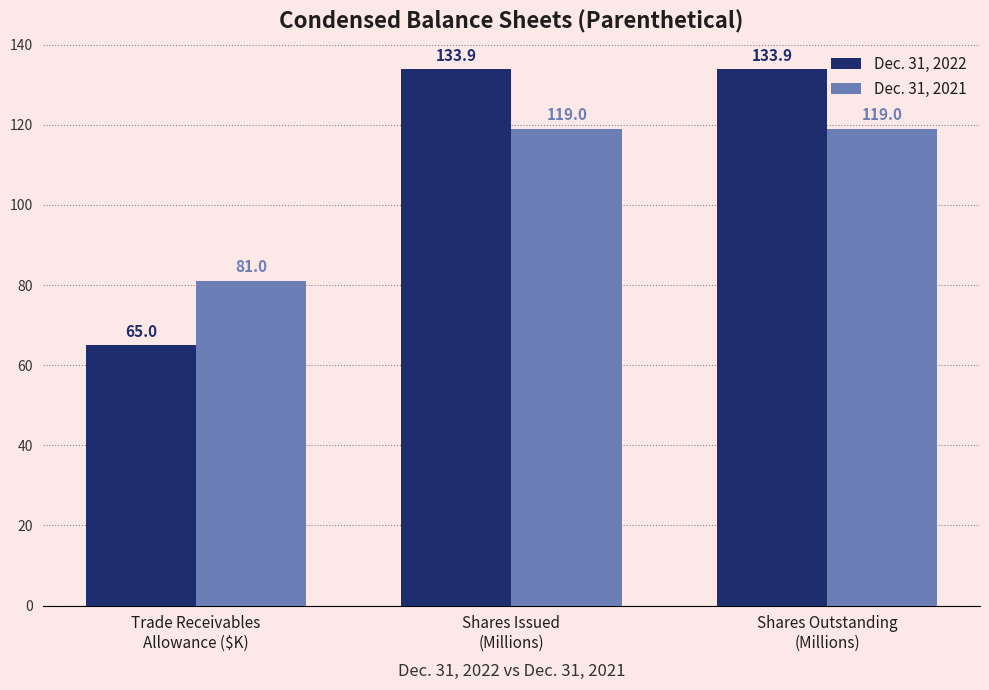

The value of Dec. 31, 2022 at Trade Receivables
Allowance ($K) is 23.8. True or false?

False